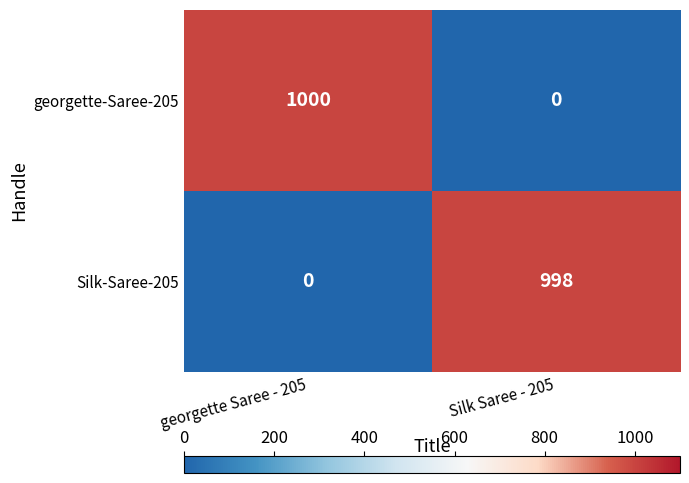

How many series are shown in this chart?

2